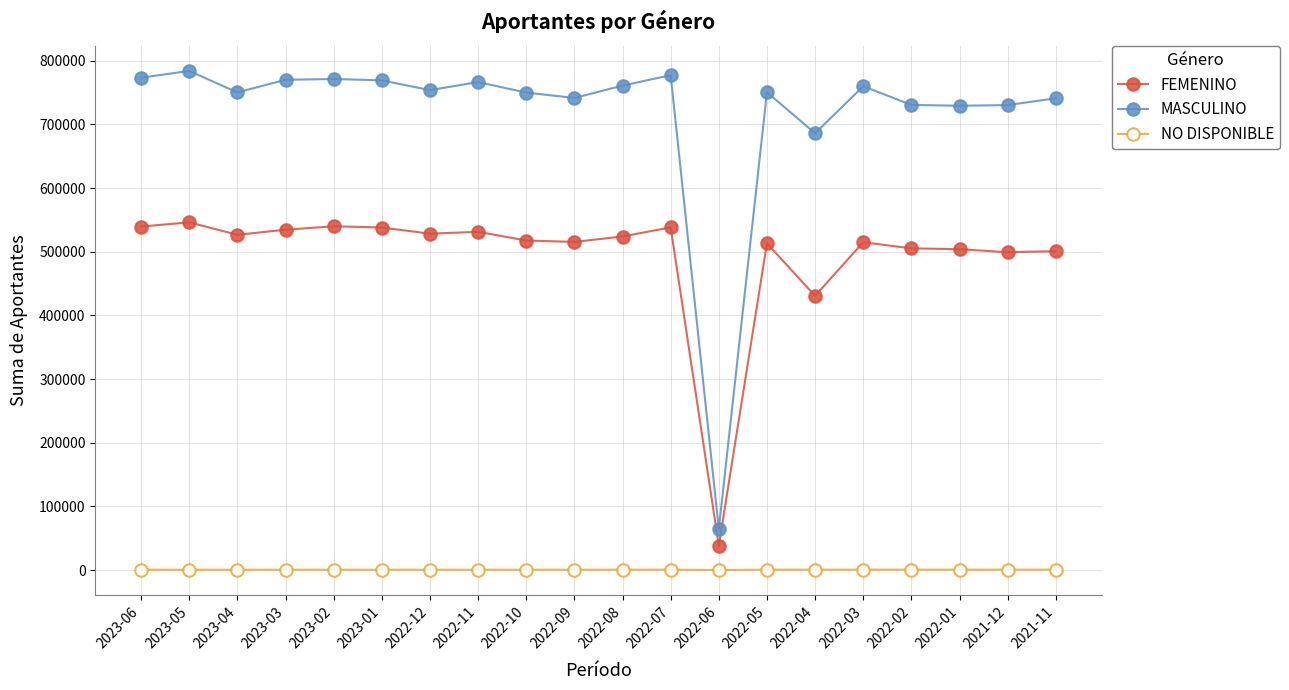

Count the number of categories in the chart.

20